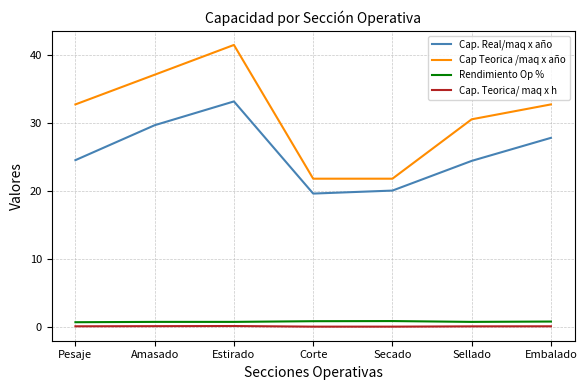

How many distinct data groups are displayed?

4